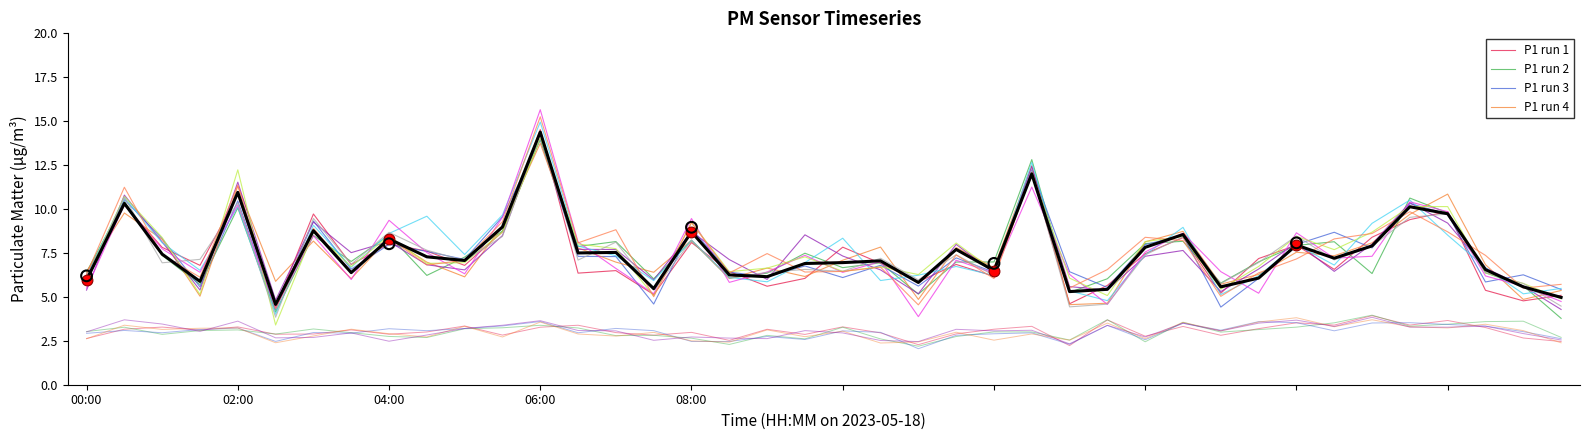

What is the ratio of the value at 37 to the value at 00:00?

1.1